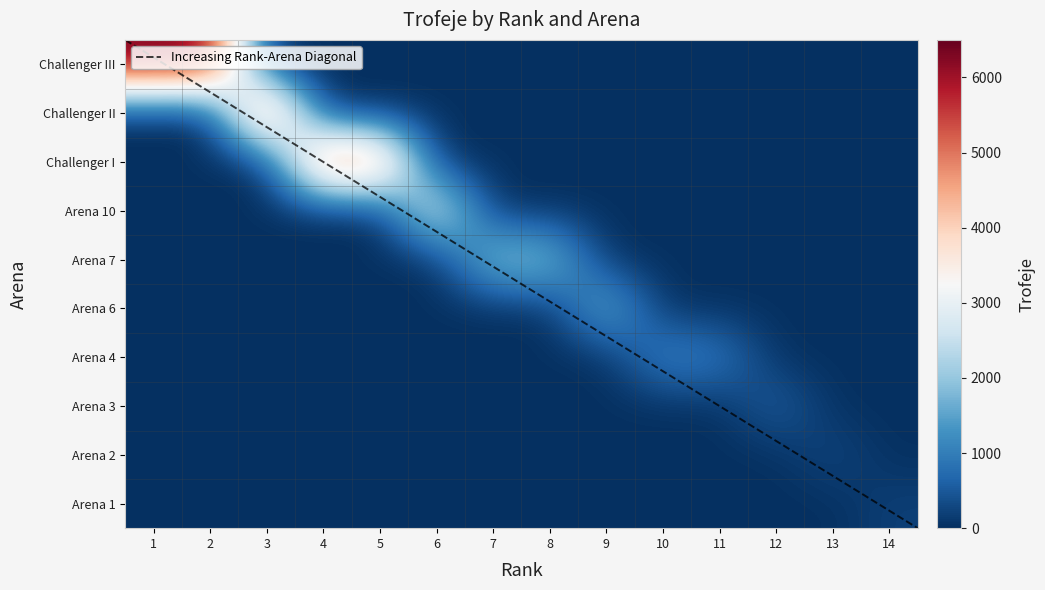

Which series has the widest spread of values?

Challenger III